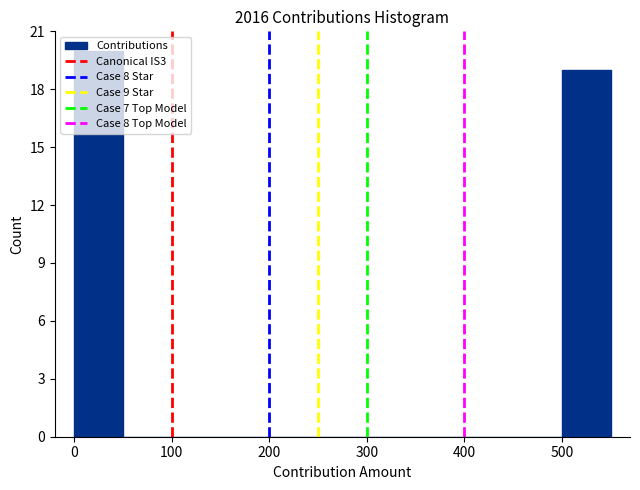

Reading left to right, transcribe this chart: for each bar, give the range it covers on the x-axis and its height. The values are not printed on the chart, so give them approximately, as read against the axis.

0 to 50: 20
50 to 100: 0
100 to 150: 0
150 to 200: 0
200 to 250: 0
250 to 300: 0
300 to 350: 0
350 to 400: 0
400 to 450: 0
450 to 500: 0
500 to 550: 19